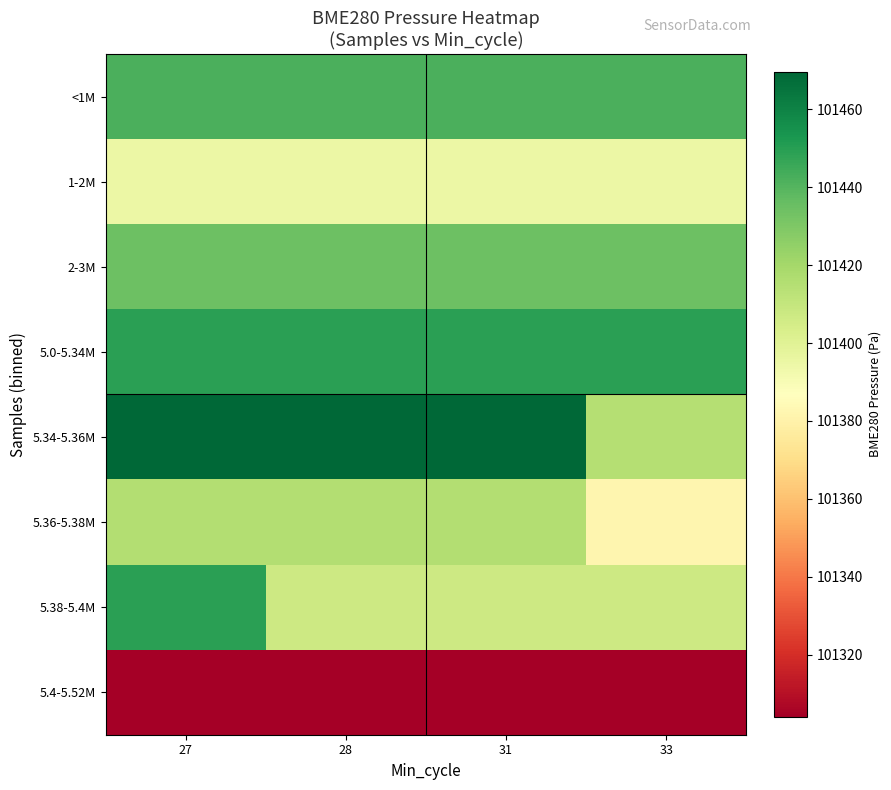

Reading right to left, extract all data points from this chart.

<1M: 33=101441.9	31=101441.9	28=101441.9	27=101441.9
1-2M: 33=101395.0	31=101395.0	28=101395.0	27=101395.0
2-3M: 33=101434.4	31=101434.4	28=101434.4	27=101434.4
5.0-5.34M: 33=101449.3	31=101449.3	28=101449.3	27=101449.3
5.34-5.36M: 33=101414.7	31=101469.6	28=101469.6	27=101469.6
5.36-5.38M: 33=101382.0	31=101415.3	28=101415.3	27=101415.3
5.38-5.4M: 33=101406.9	31=101406.9	28=101406.9	27=101449.2
5.4-5.52M: 33=101304.1	31=101304.1	28=101304.1	27=101304.1